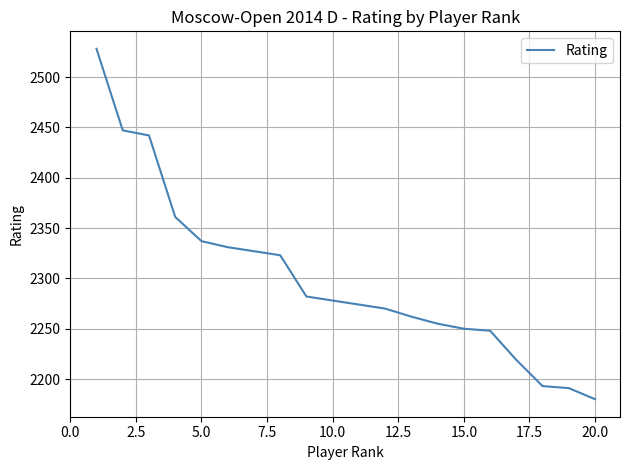

What is the minimum value shown in the chart?

2180